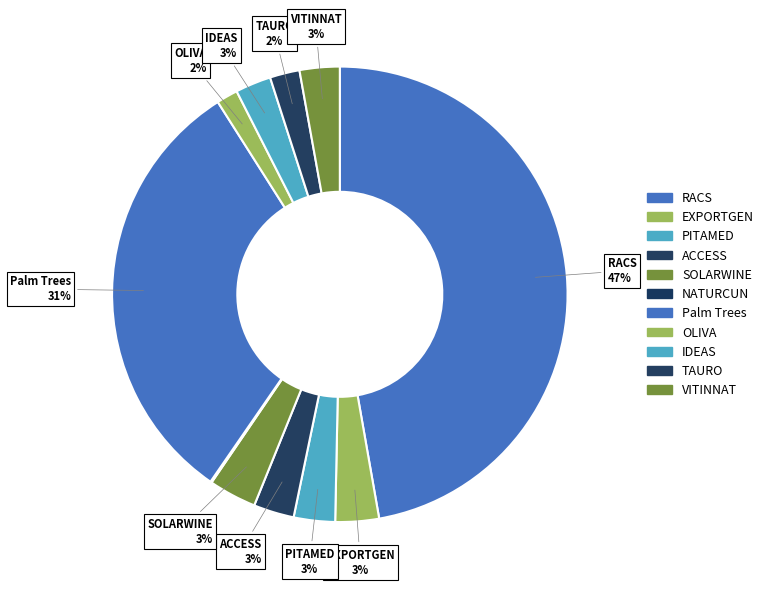

Which category has the biggest portion of the pie?

RACS